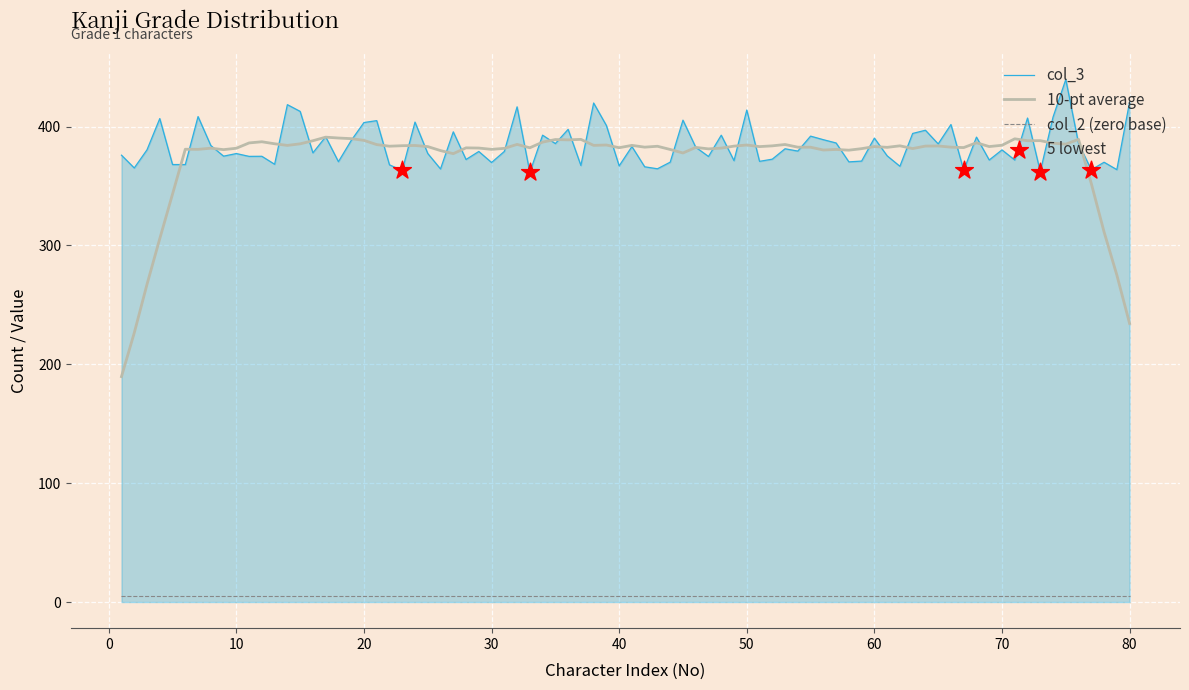

At how many categories does at least one series exceed 340?

80